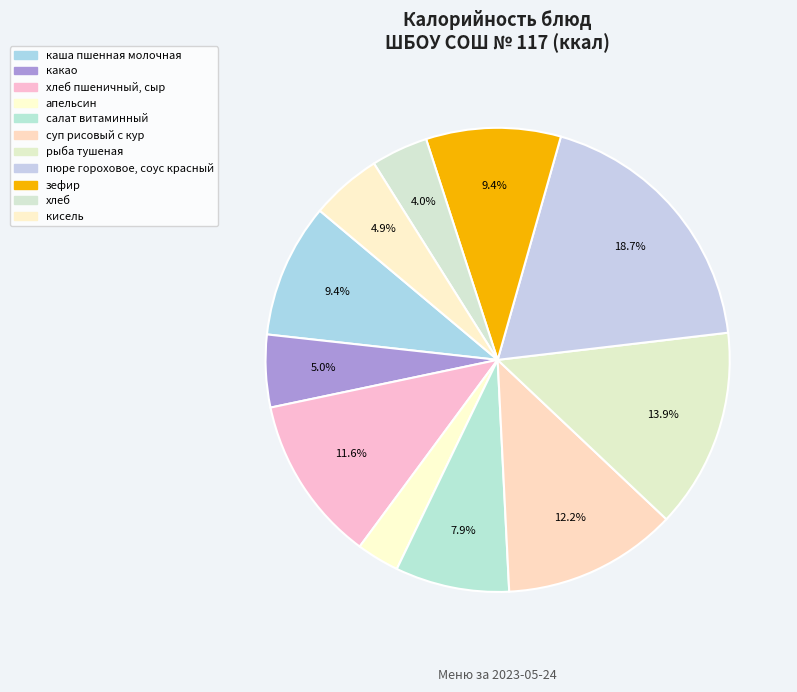

How many slices are in this pie chart?

11